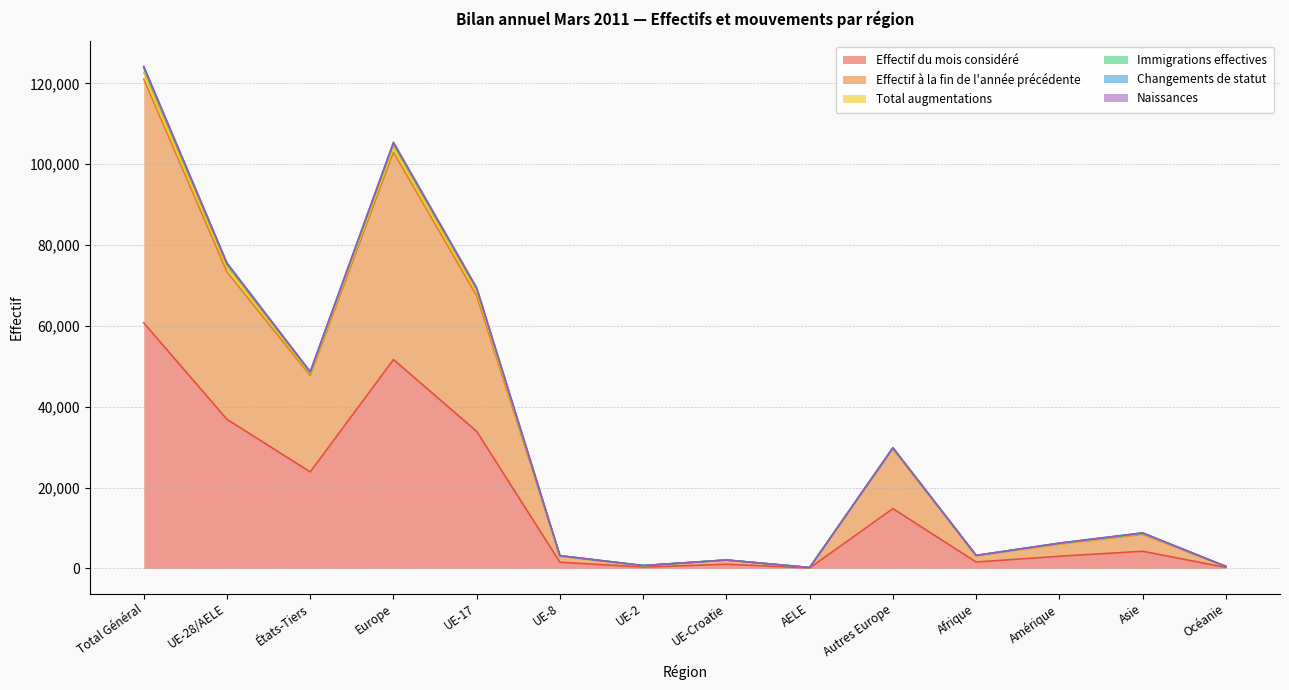

How many interior local valleys does the Naissances series have?

4